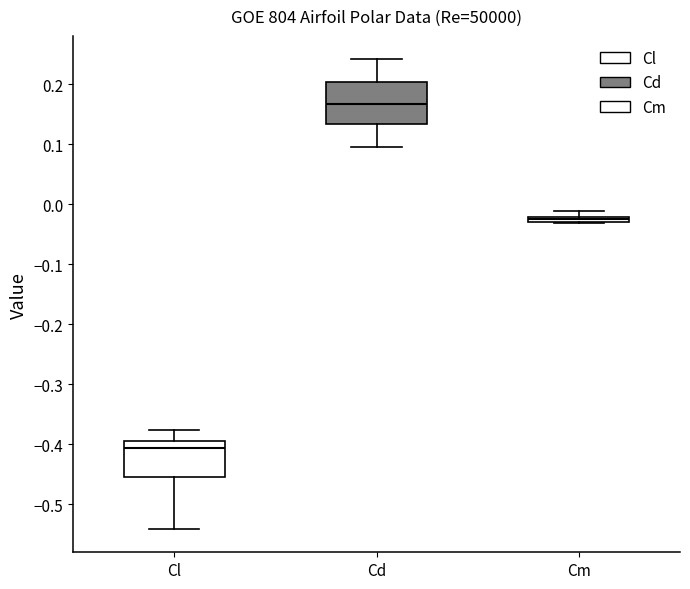

Which box's median line is the highest?

Cd